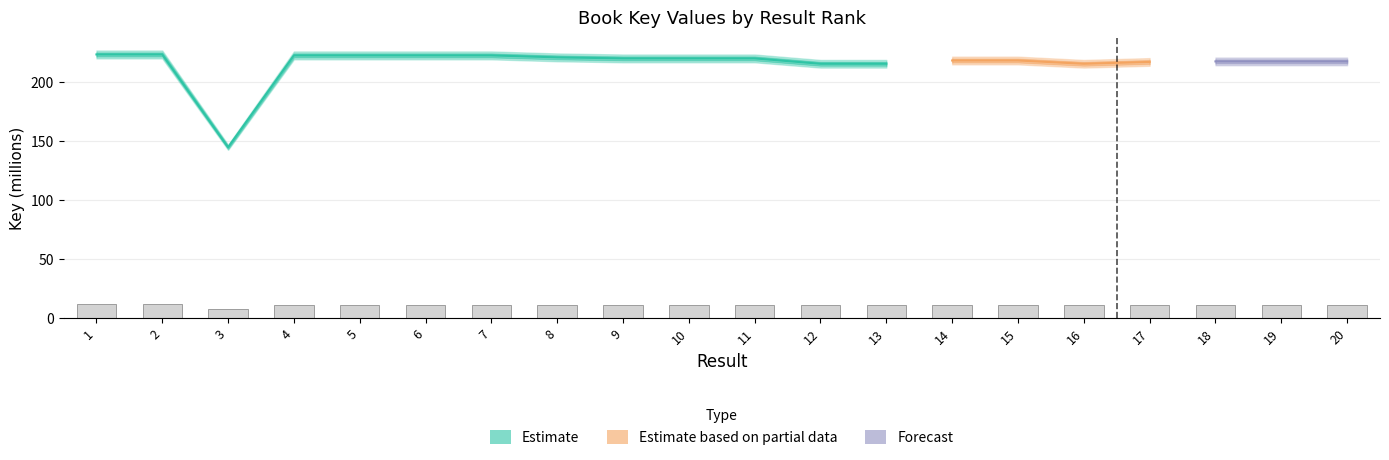

Does the chart contain any negative values?

No